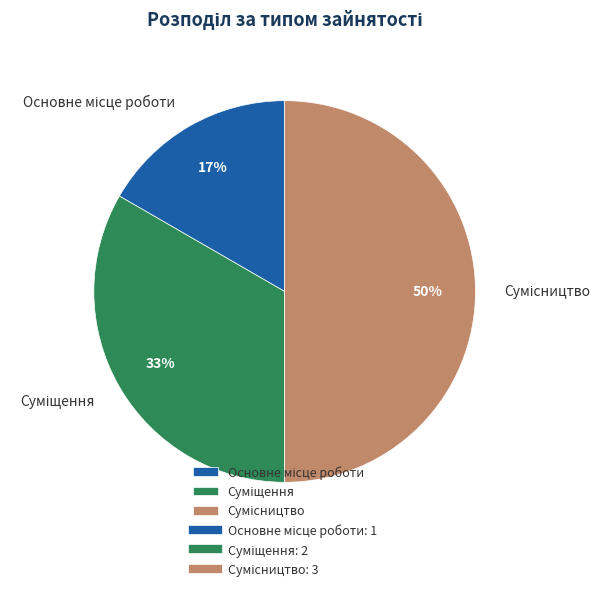

To the nearest percent, what is the difference between the largest and smallest slice percentages?

33%